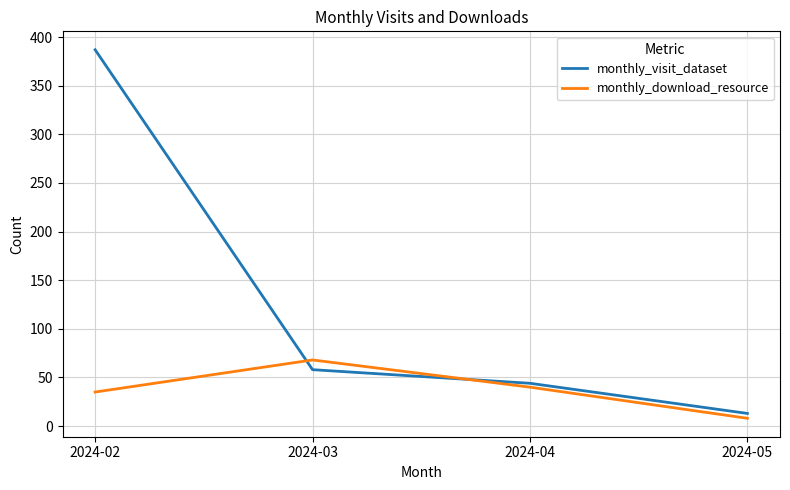

Which category has the highest value in the monthly_download_resource series?

2024-03